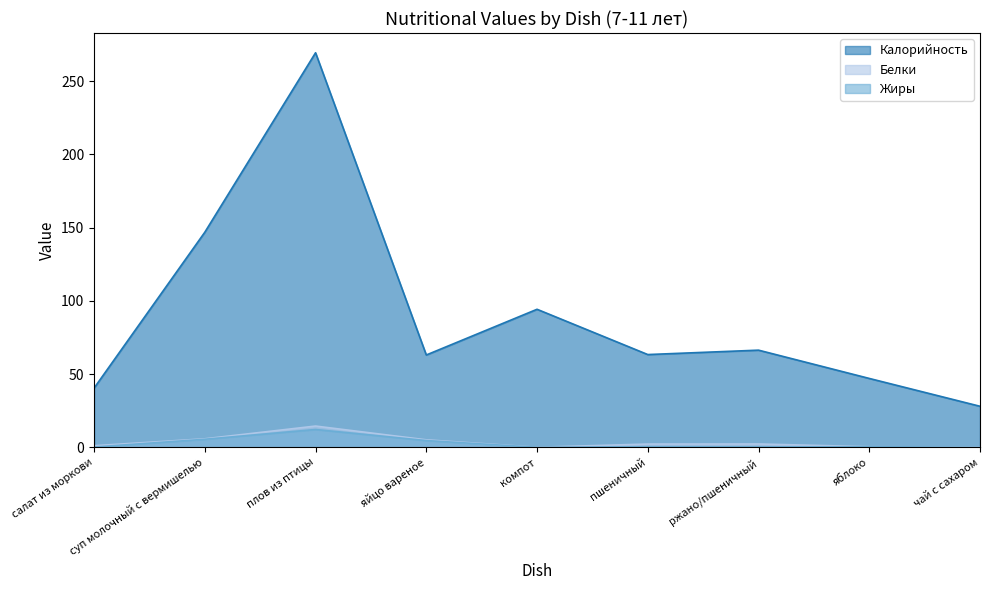

At which category is the sum across all series the highest?

плов из птицы